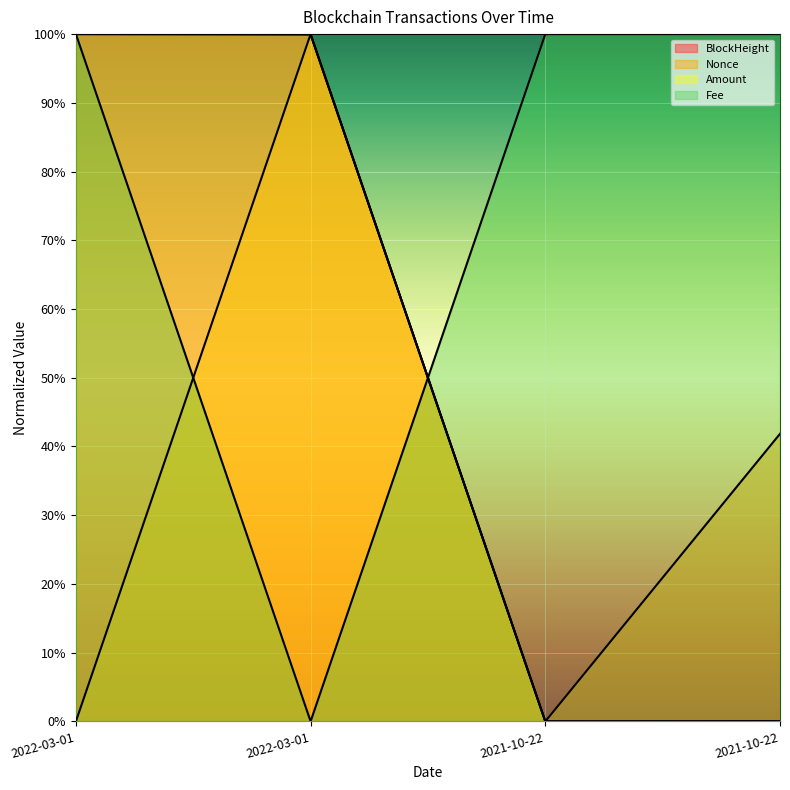

How many lines are shown in the chart?

4